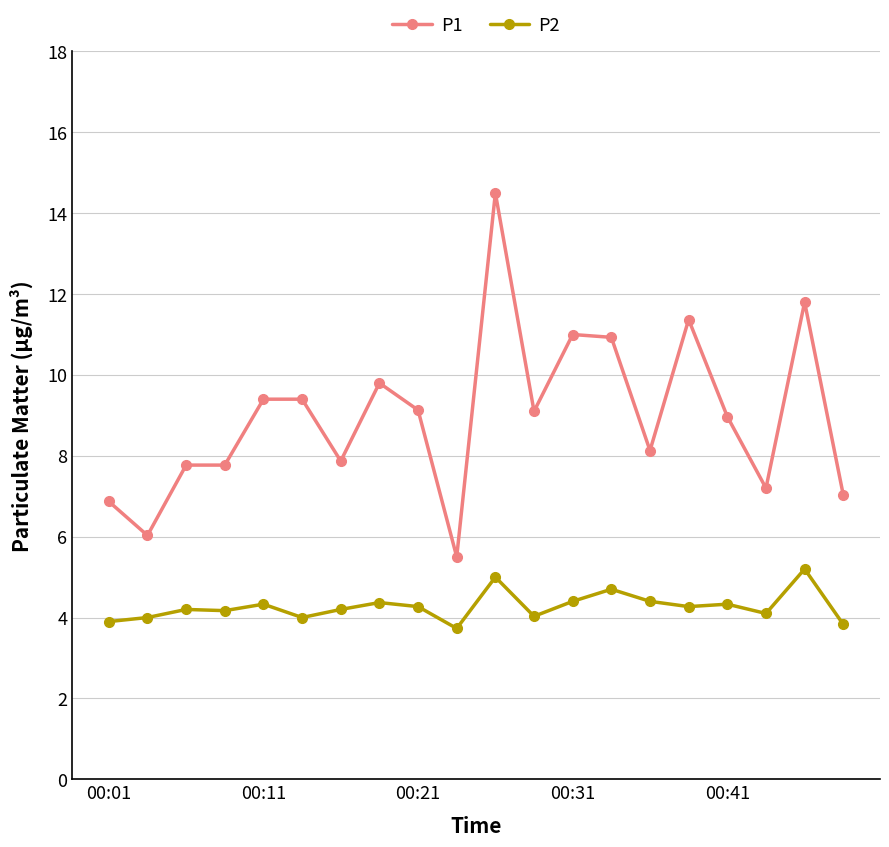

Which series has the widest spread of values?

P1